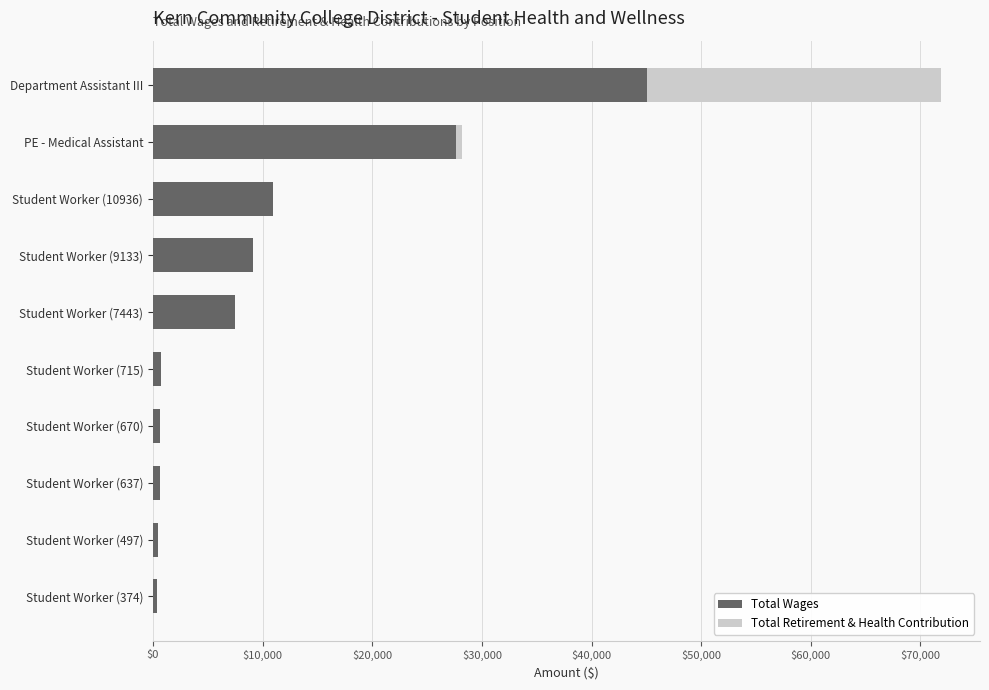

At which category is the sum across all series the highest?

Department Assistant III